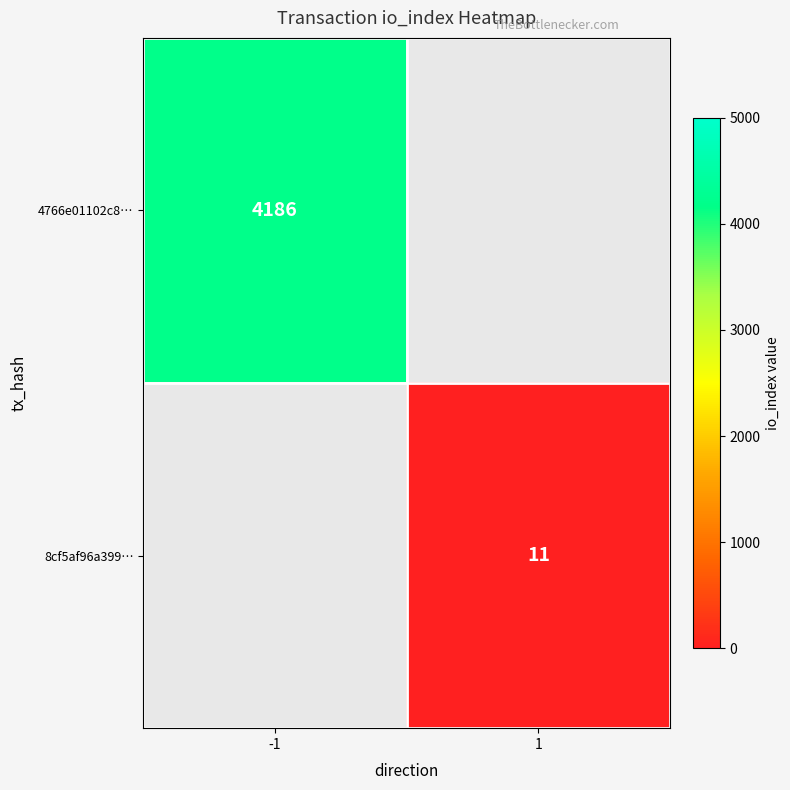

True or false: 8cf5af96a399… has a value of 11 at 1.

True